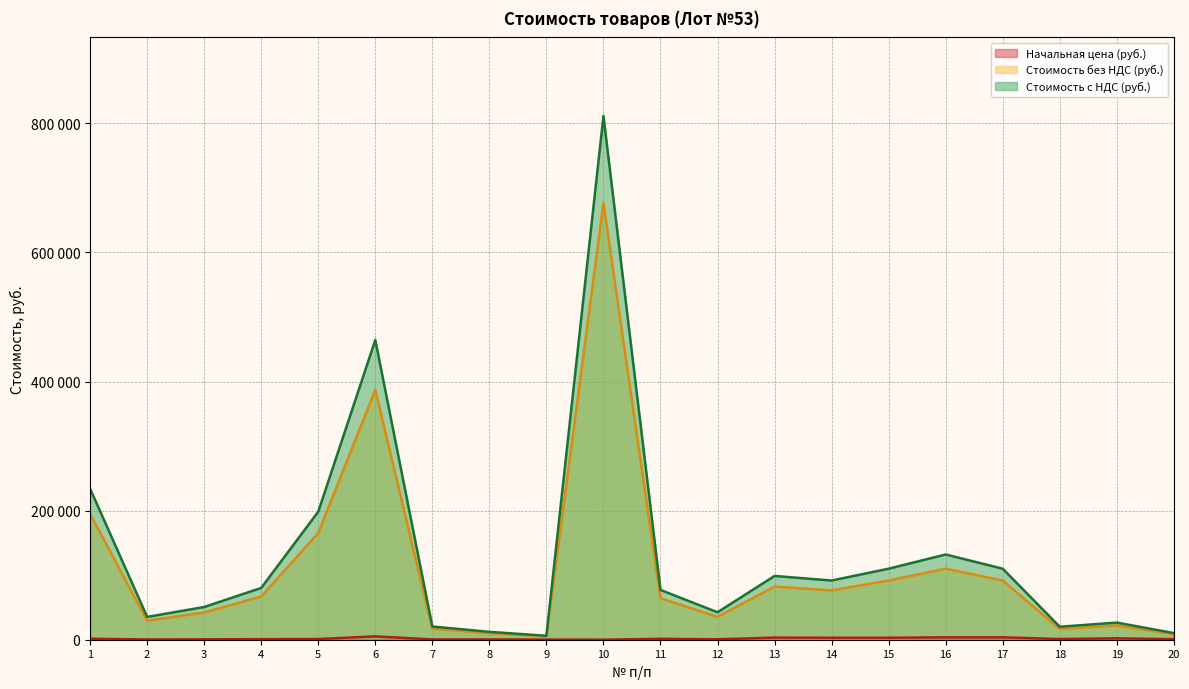

Which series has the largest total across all categories?

Стоимость с НДС (руб.)